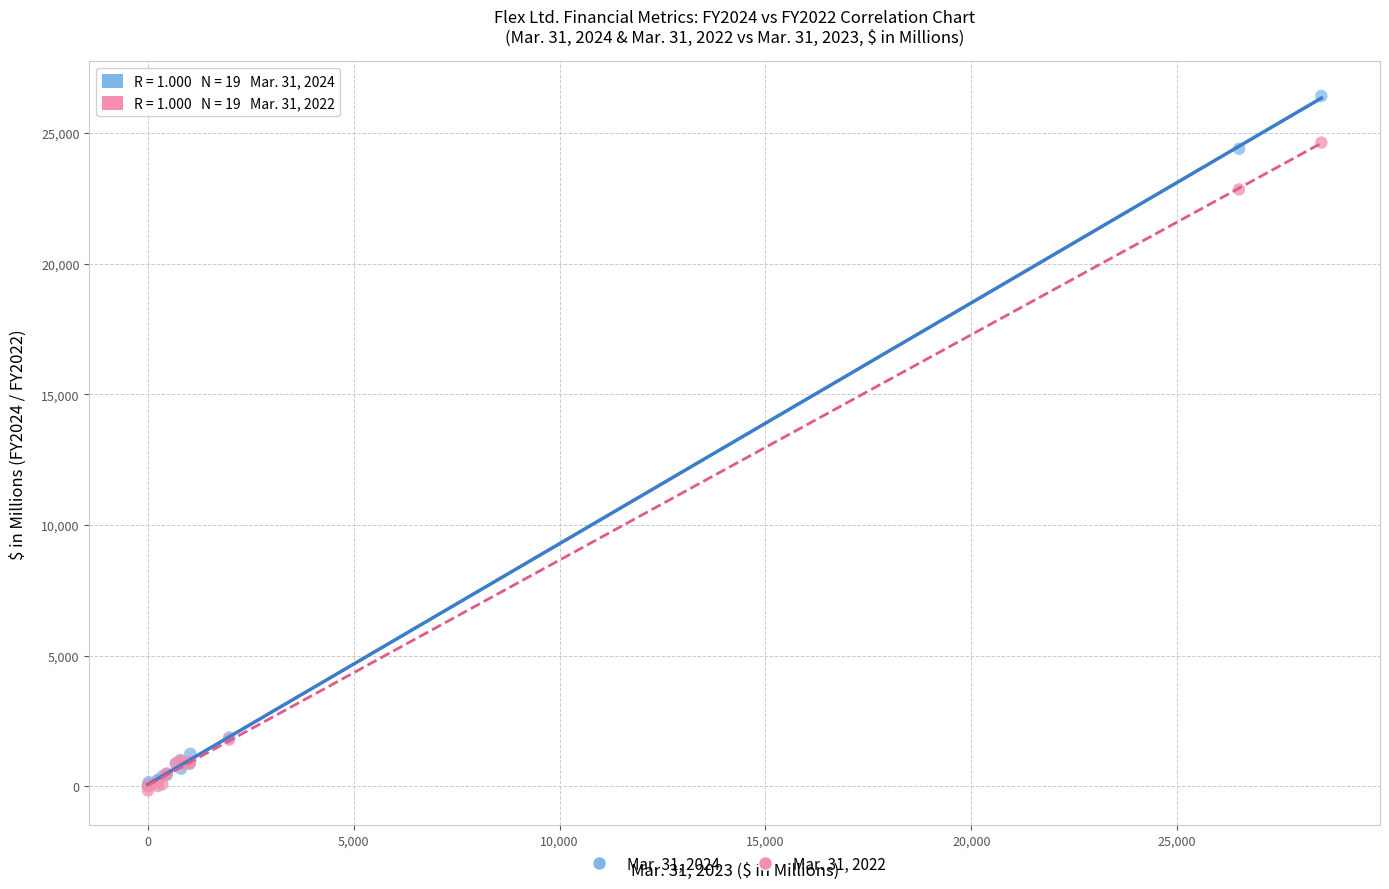

Which series has the widest spread of Y values?

Mar. 31, 2024